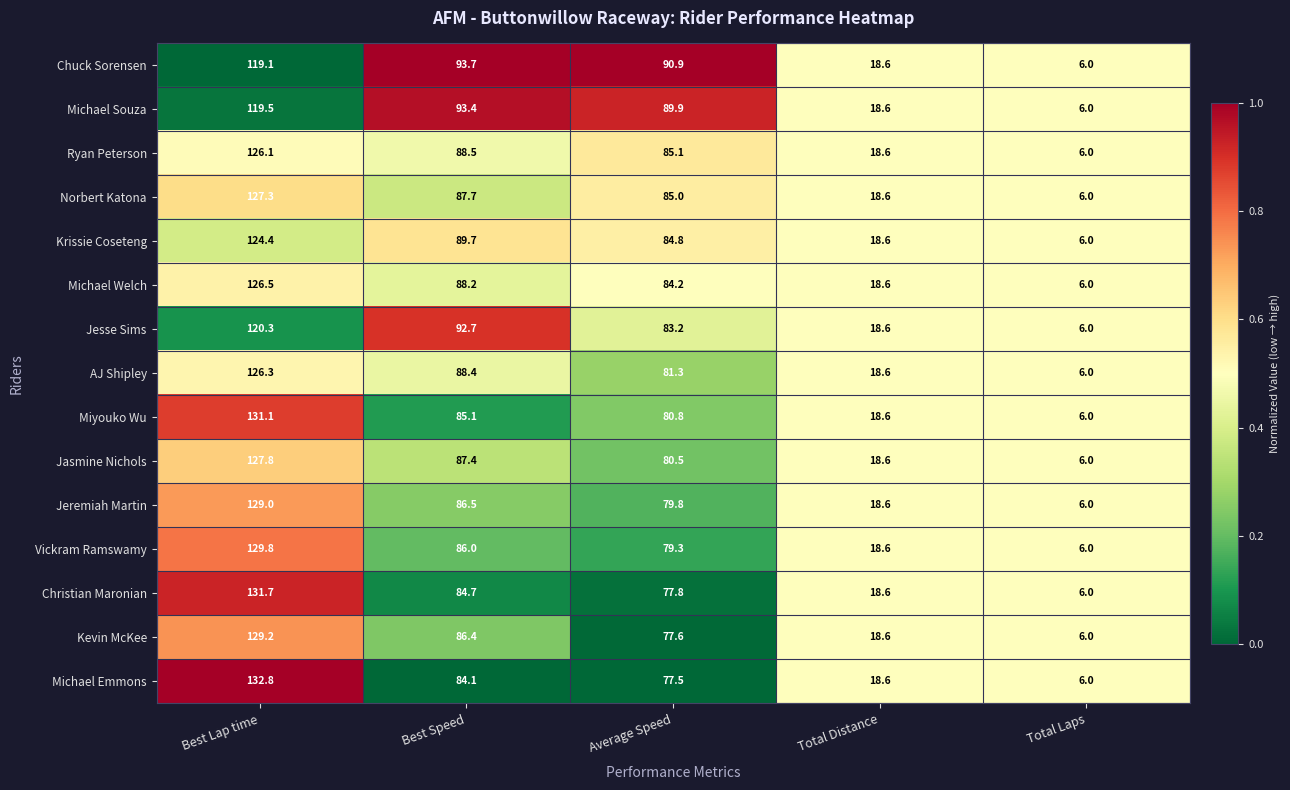

List the labels in order of Ryan Peterson value, smallest first.

Total Laps, Total Distance, Average Speed, Best Speed, Best Lap time